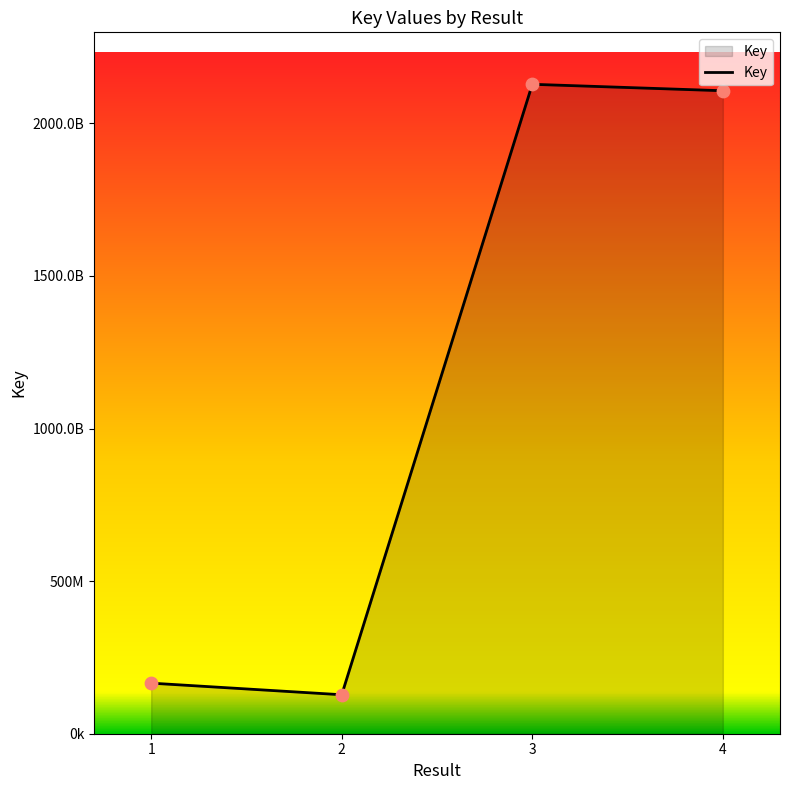

Approximately how many times larger is the value at 2 compared to 3?

0.1